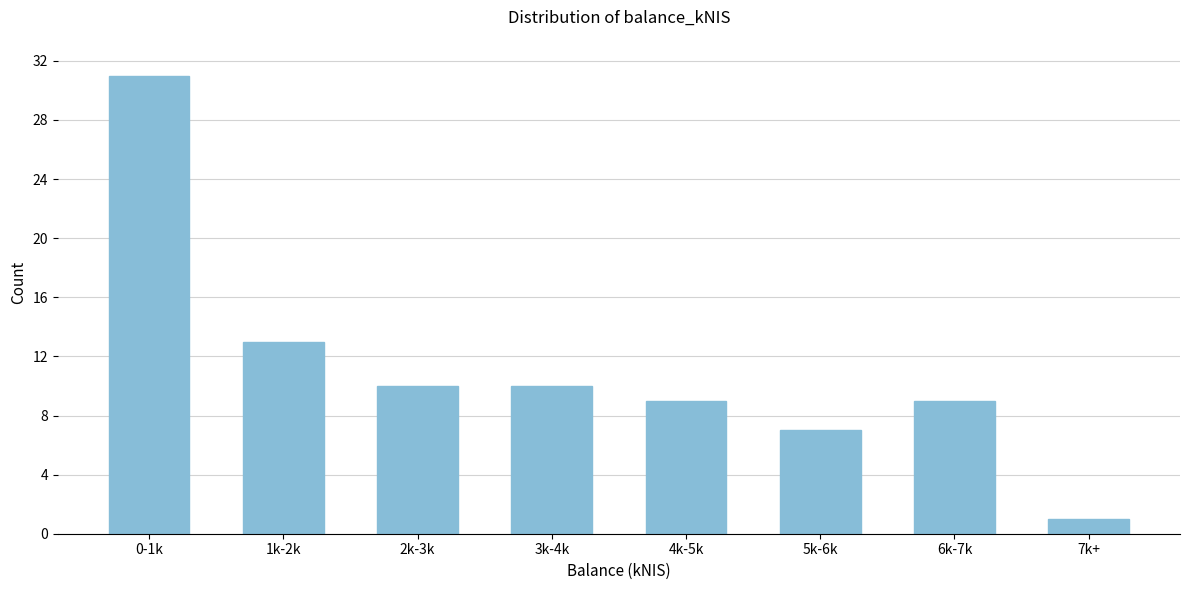

Reading left to right, what are all the values shown in this chart?

0-1k=31	1k-2k=13	2k-3k=10	3k-4k=10	4k-5k=9	5k-6k=7	6k-7k=9	7k+=1